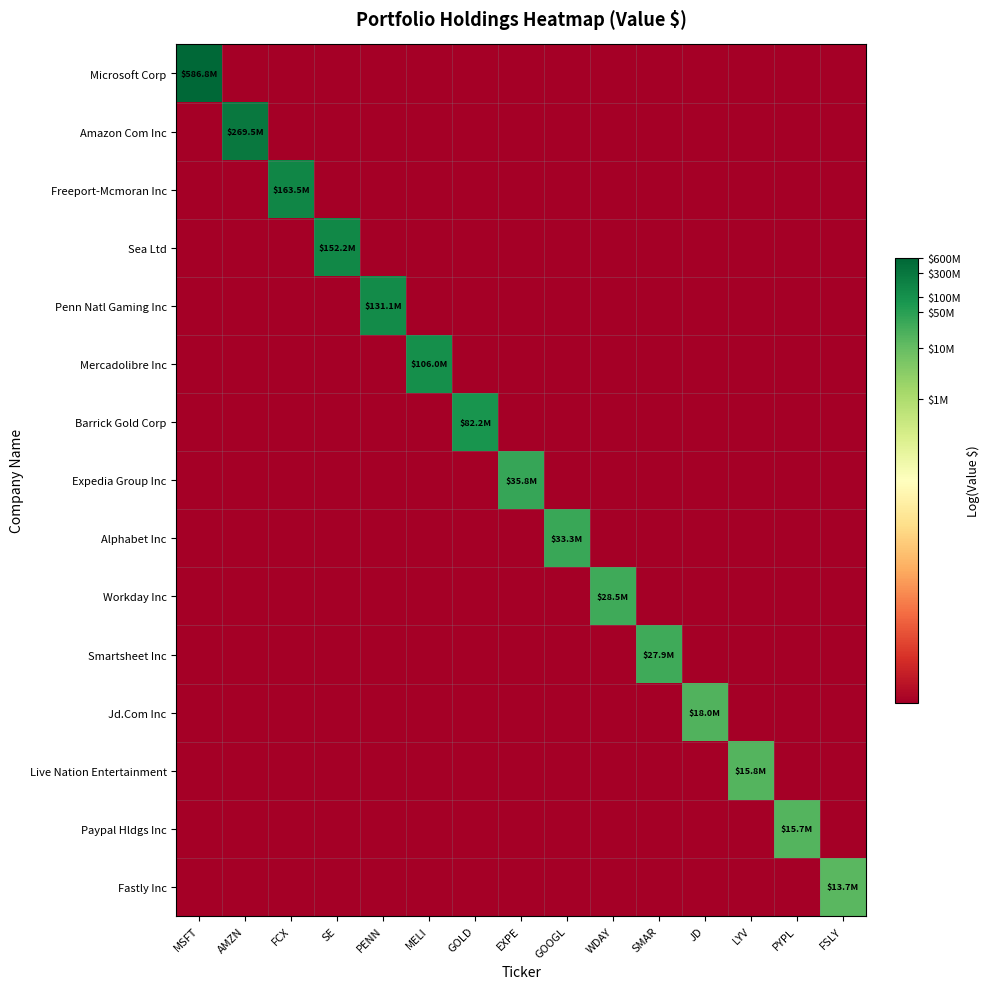

Which series has the largest total across all categories?

Microsoft Corp